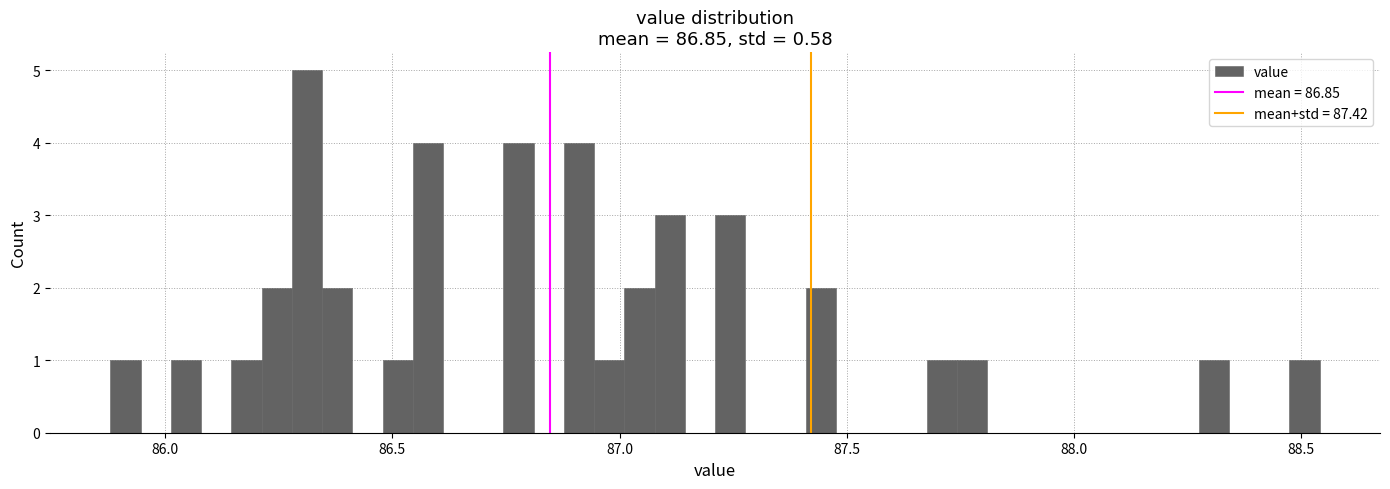

Around what value on the x-axis is the tallest bar? Give the approximate position of its centre, as read against the axis.

86.30